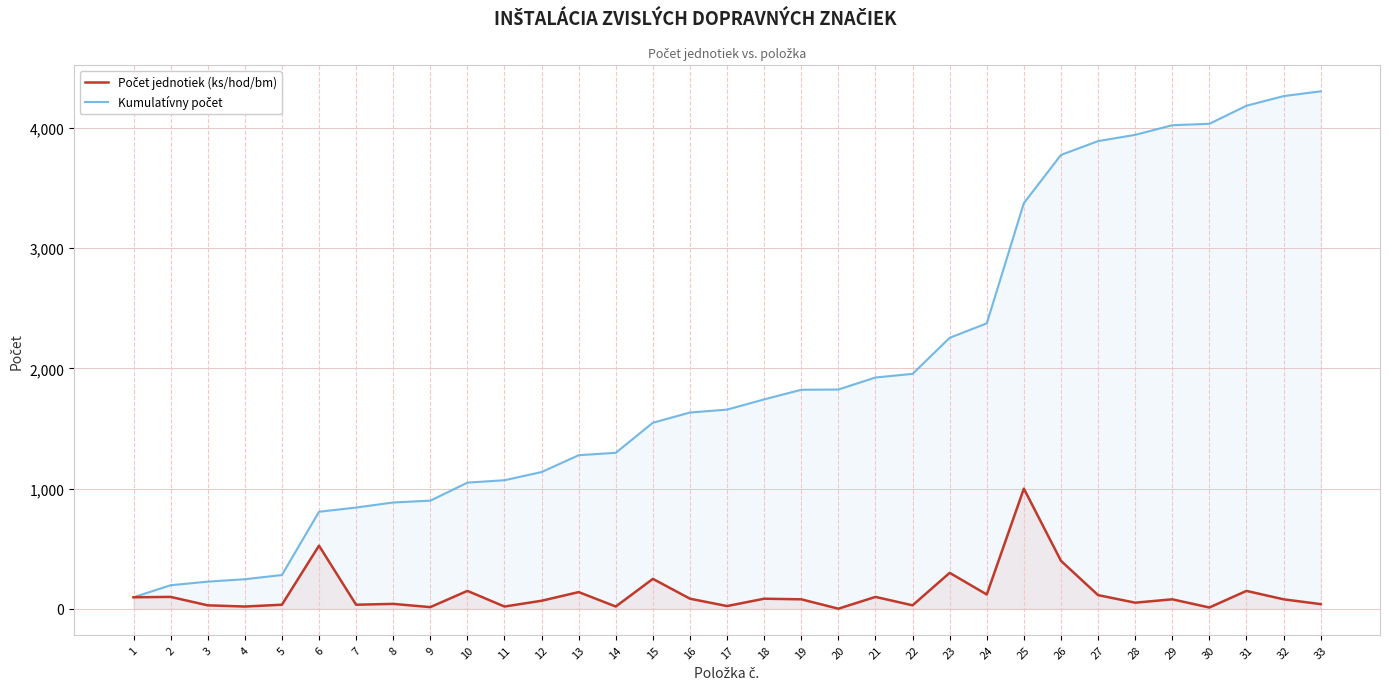

True or false: Kumulatívny počet has a value of 371 at 3.

False